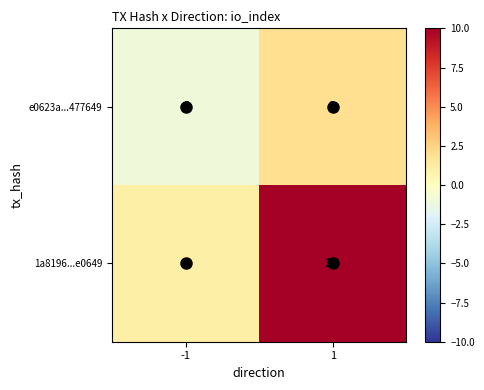

The 1a8196...e0649 series shows 1 at -1. True or false?

True